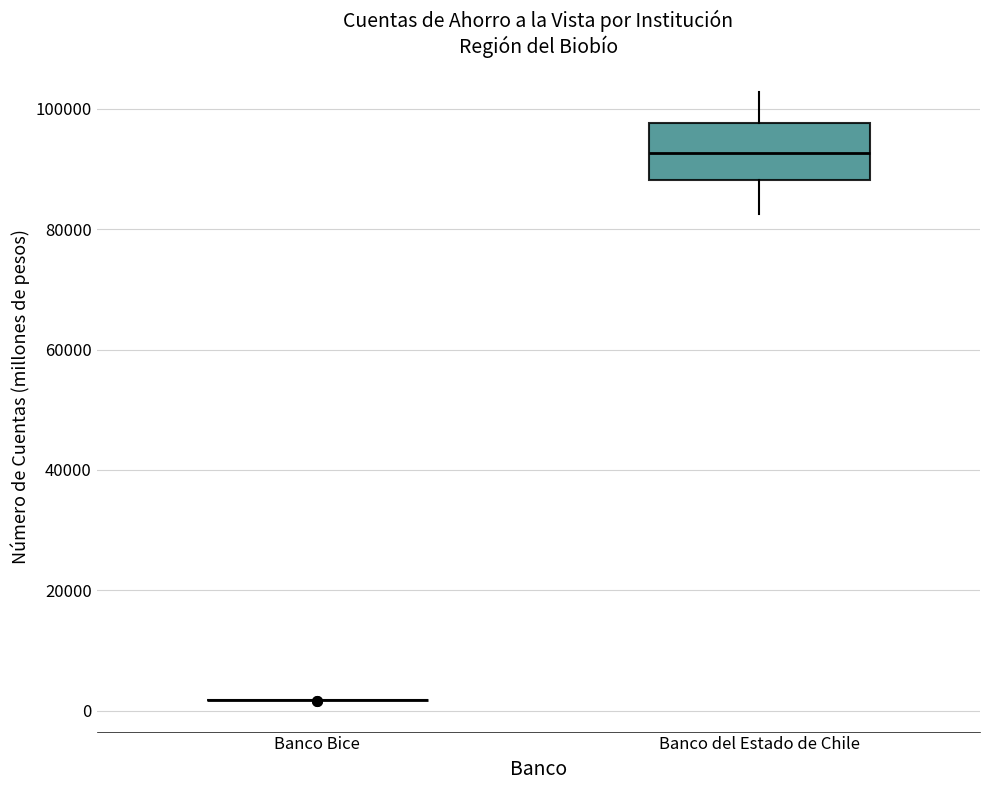

Comparing the boxes themselves (not the whiskers), which one is the tallest?

Banco del Estado de Chile